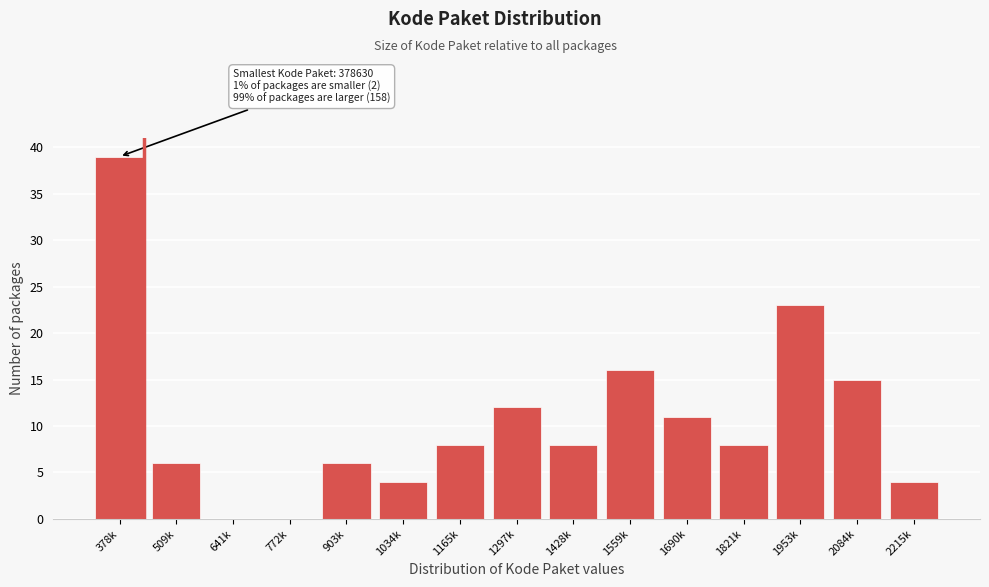

Reading right to left, what are all the values shown in this chart?

2215k=4	2084k=15	1953k=23	1821k=8	1690k=11	1559k=16	1428k=8	1297k=12	1165k=8	1034k=4	903k=6	772k=0	641k=0	509k=6	378k=39